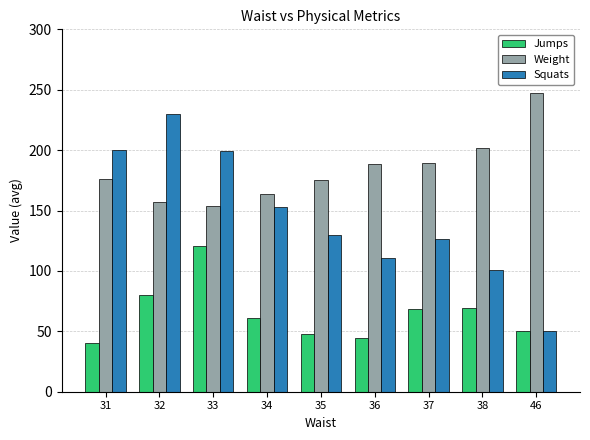

What is the lowest value of the Jumps series?

40.0